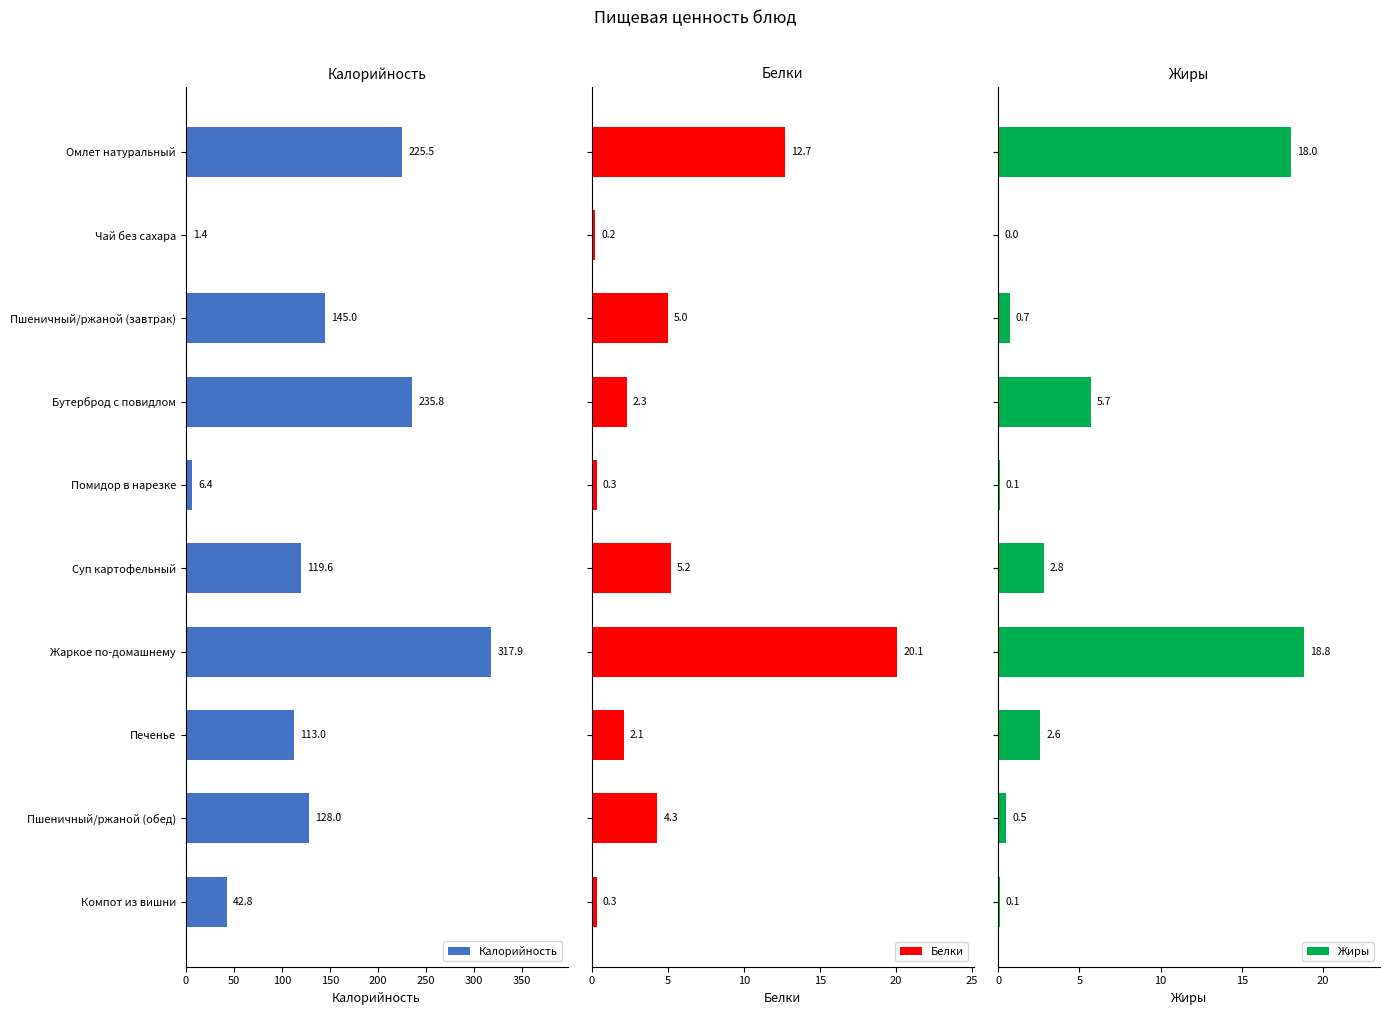

Which category has the lowest value in the Калорийность series?

Чай без сахара